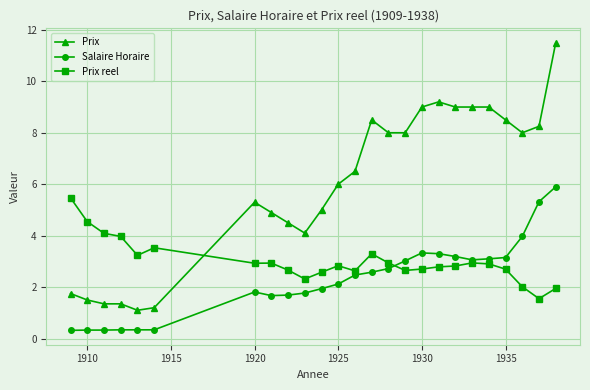

What is the difference between the maximum and minimum values in the Prix reel series?

3.9